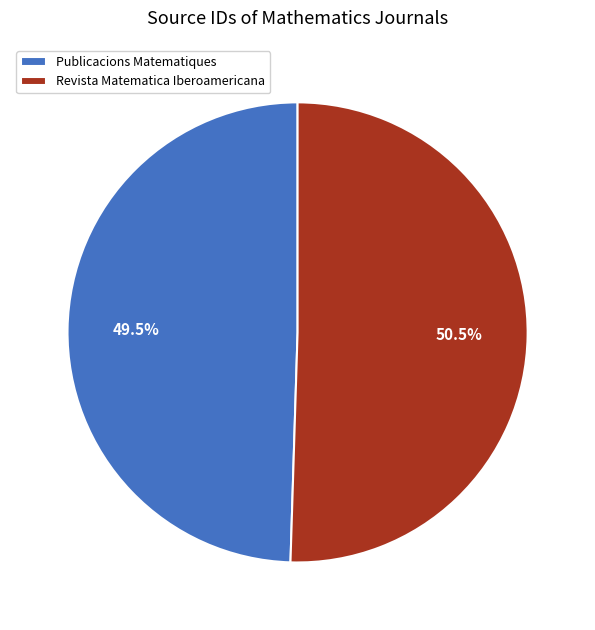

Rank the categories by value from highest to lowest.

Revista Matematica Iberoamericana, Publicacions Matematiques